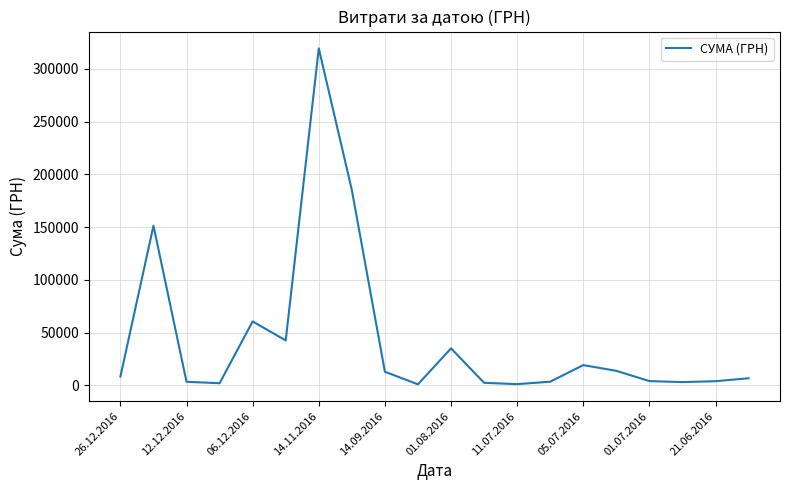

What is the difference between the maximum and minimum values?

318577.0